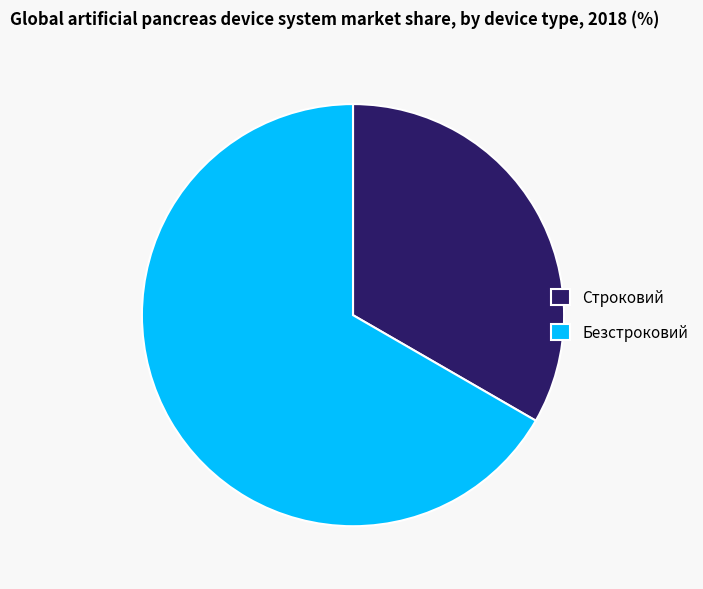

Count the number of slices in the pie.

2